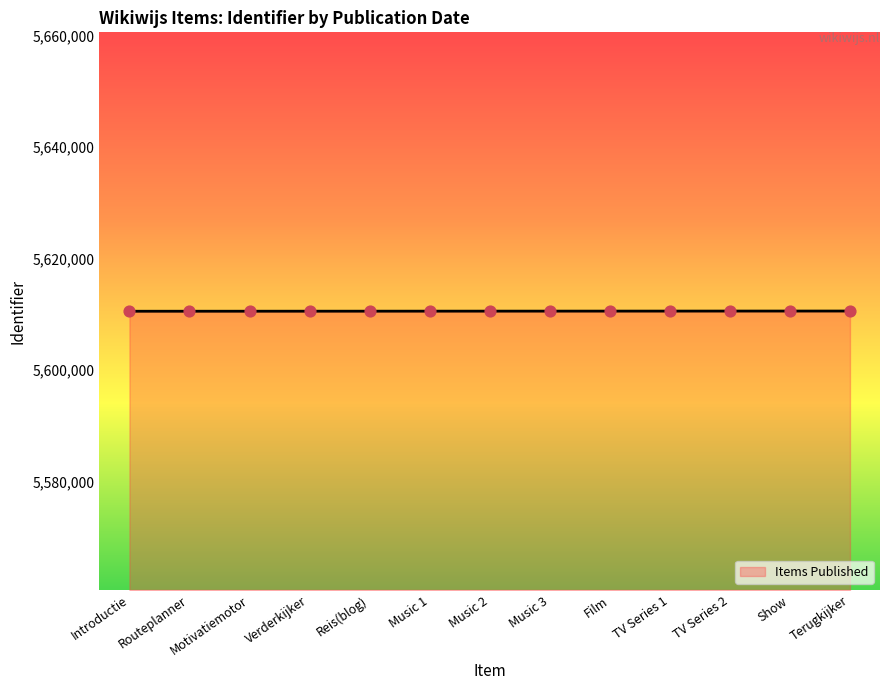

Approximately how many times larger is the value at Motivatiemotor compared to Film?

1.0